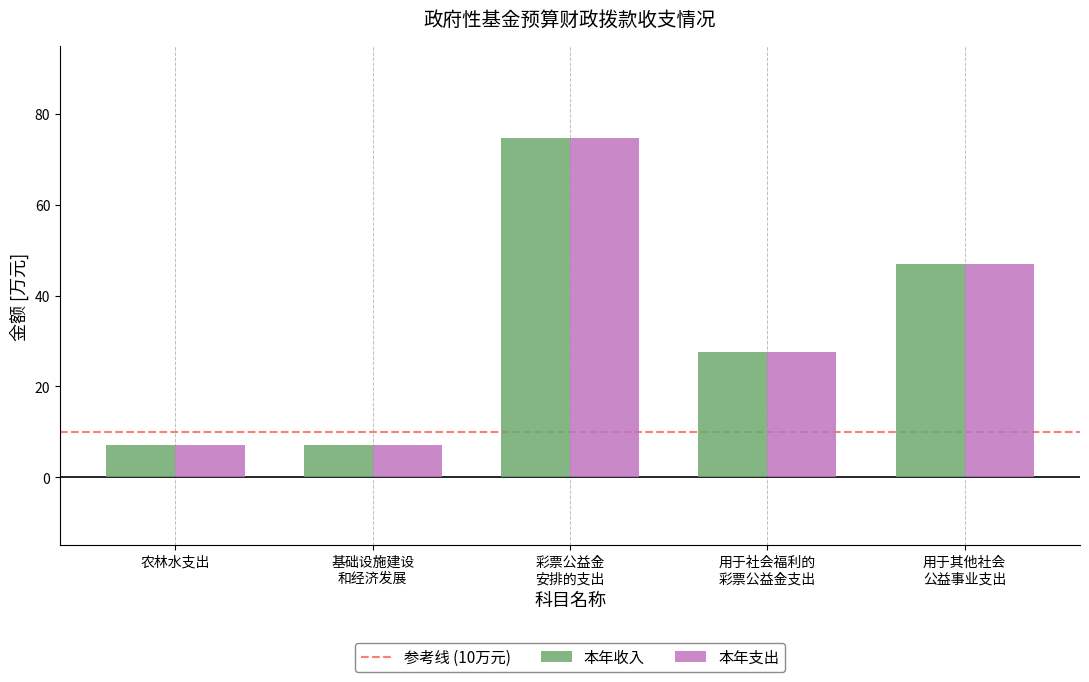

At how many categories does at least one series exceed 48?

1